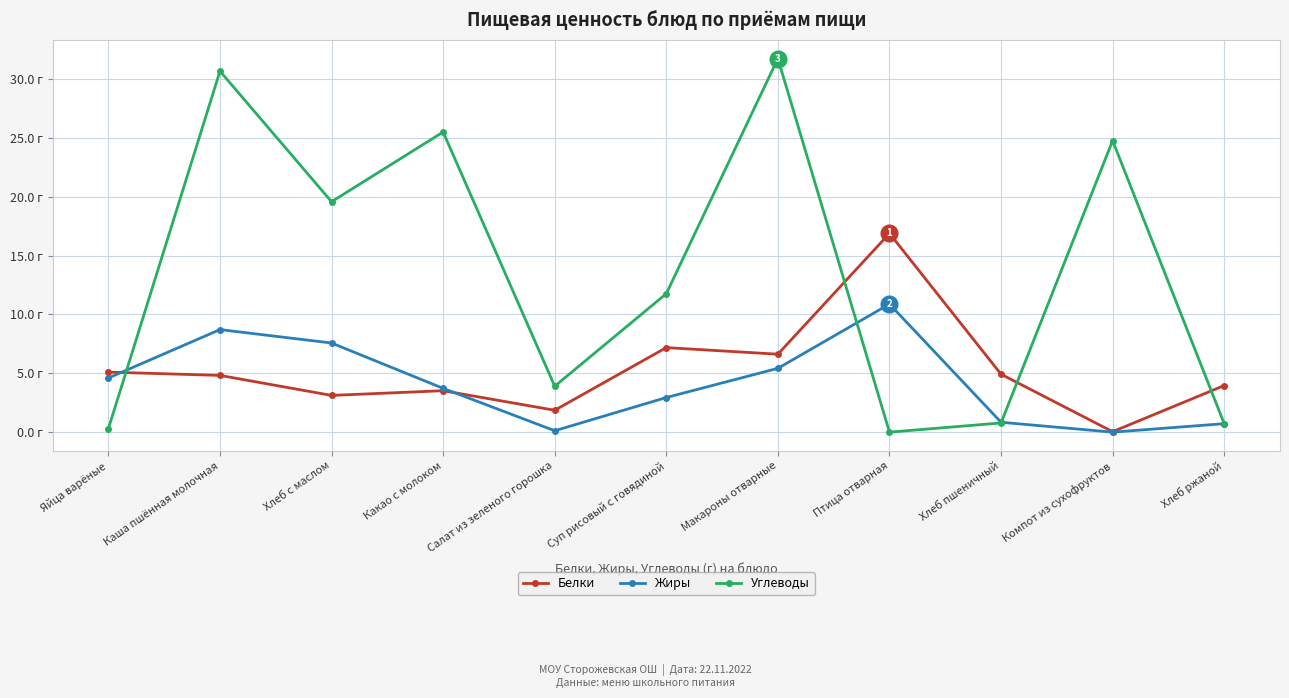

How many series are shown in this chart?

3